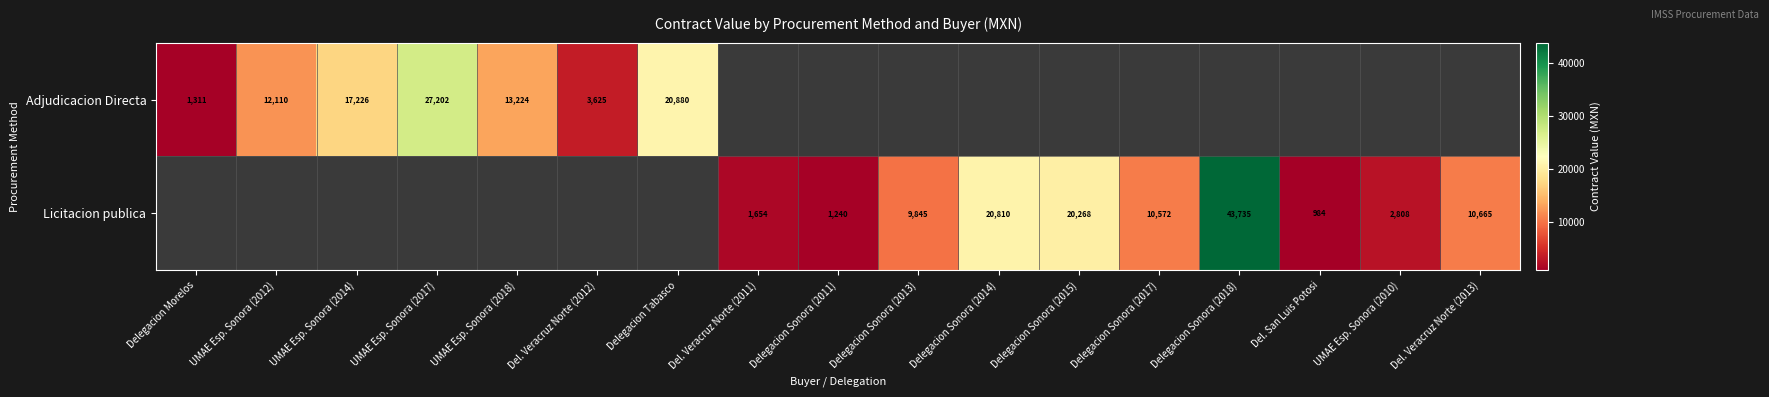

How many data points does each series have?

17